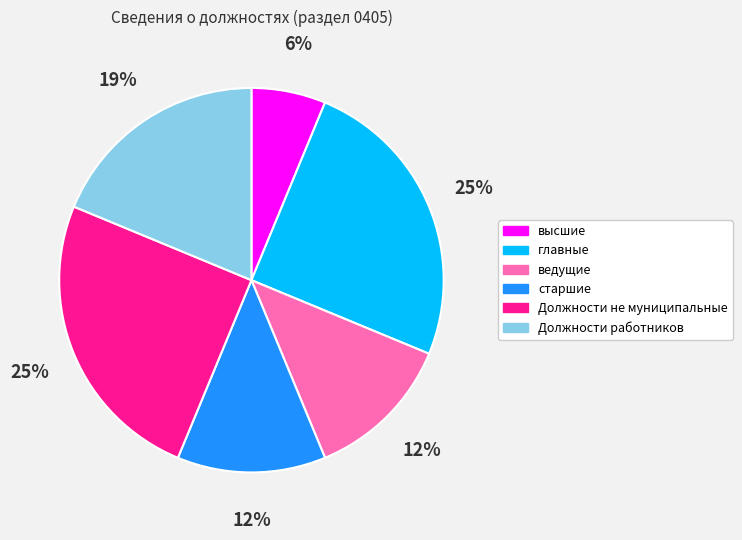

Which has a higher value, Должности не муниципальные or высшие?

Должности не муниципальные